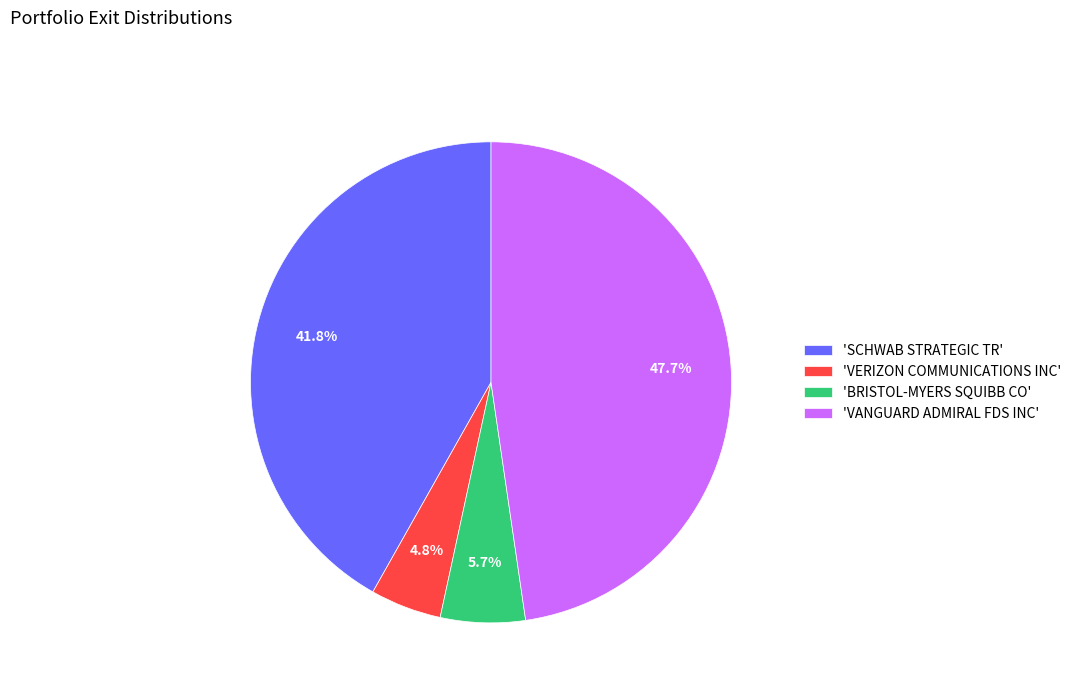

To the nearest percent, what is the average slice percentage?

25%